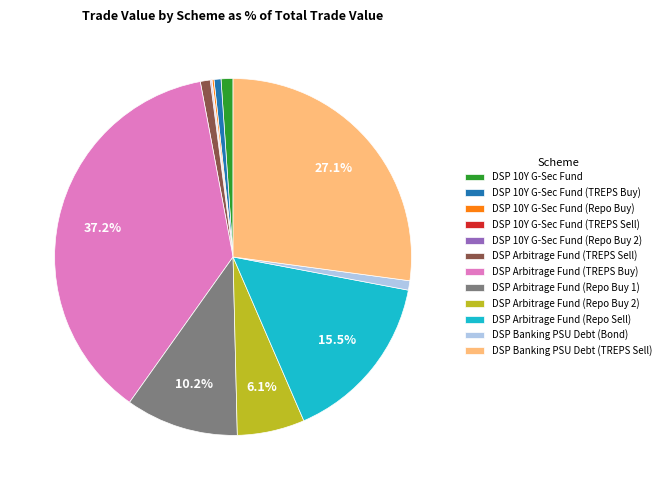

Does DSP 10Y G-Sec Fund represent more than half of the total?

No